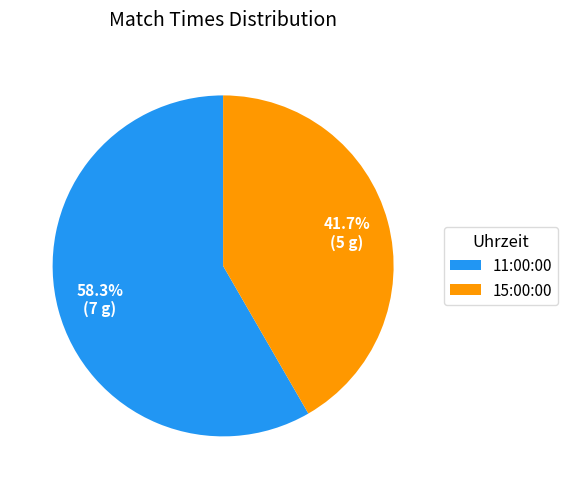

Combined, do 11:00:00 and 15:00:00 account for over 50%?

Yes